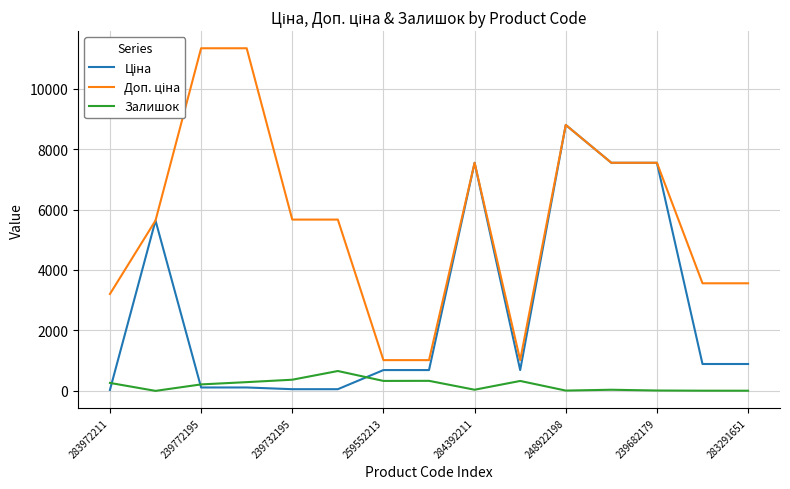

What is the highest value of the Залишок series?

658.0